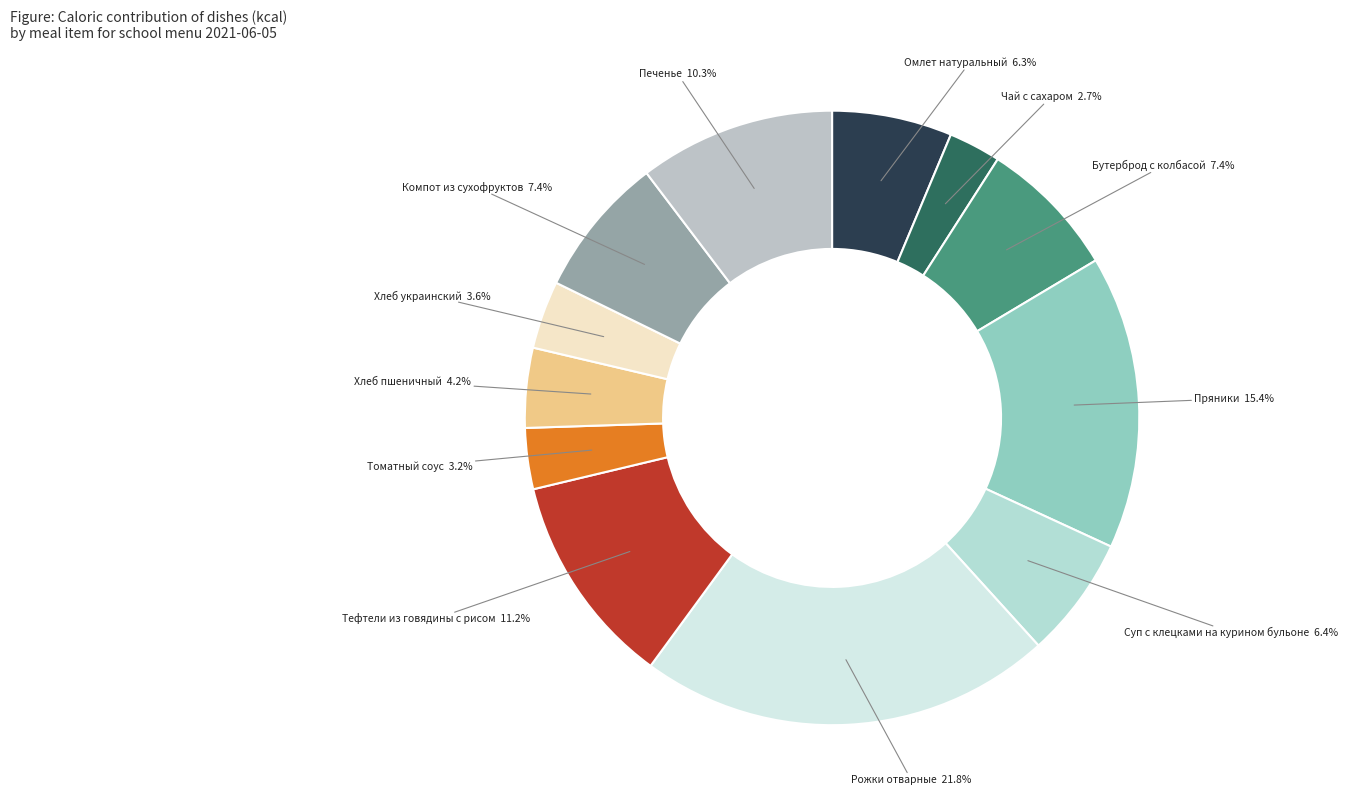

How many slices are in this pie chart?

12